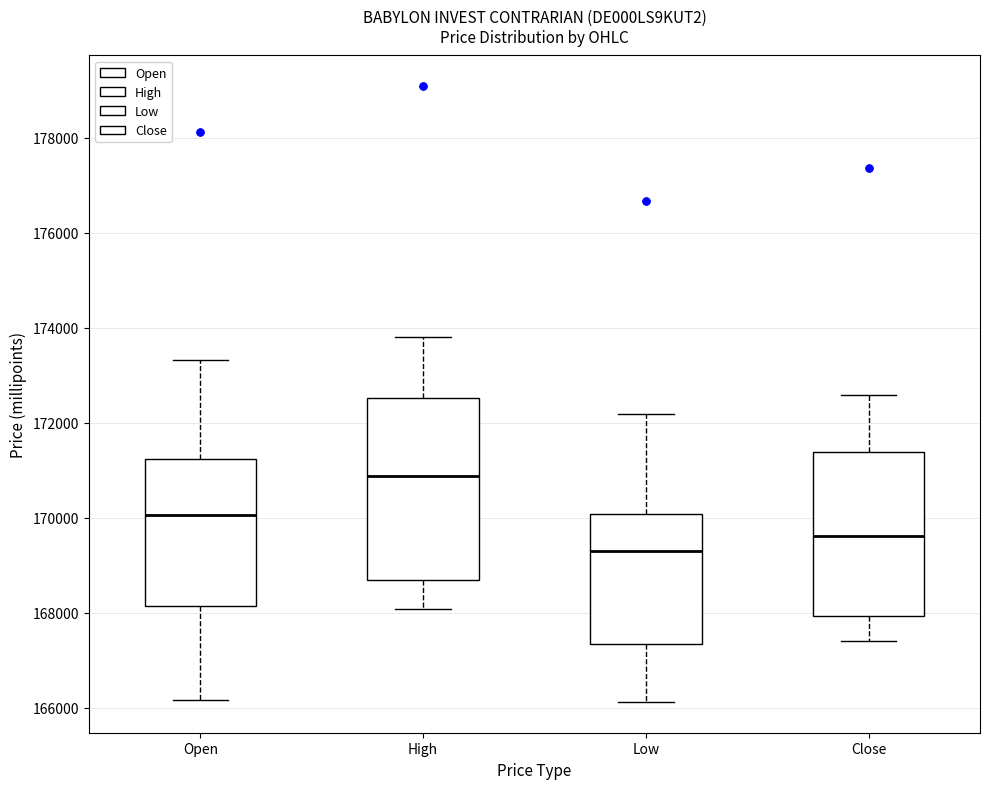

Which box has the lowest median line?

Low